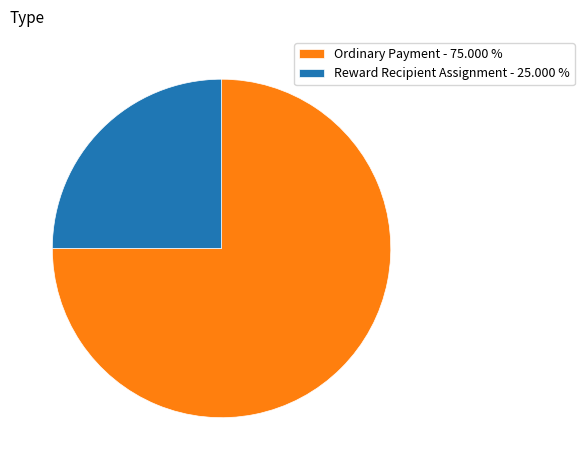

Between Ordinary Payment - 75.000 % and Reward Recipient Assignment - 25.000 %, which is larger?

Ordinary Payment - 75.000 %